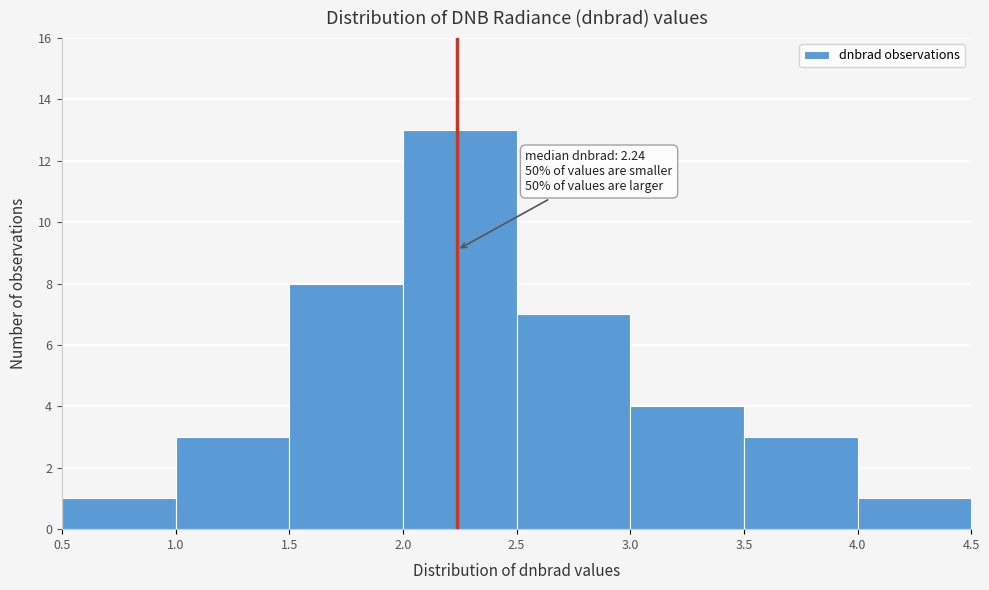

Which range on the x-axis has the tallest bar?

2.0 to 2.5